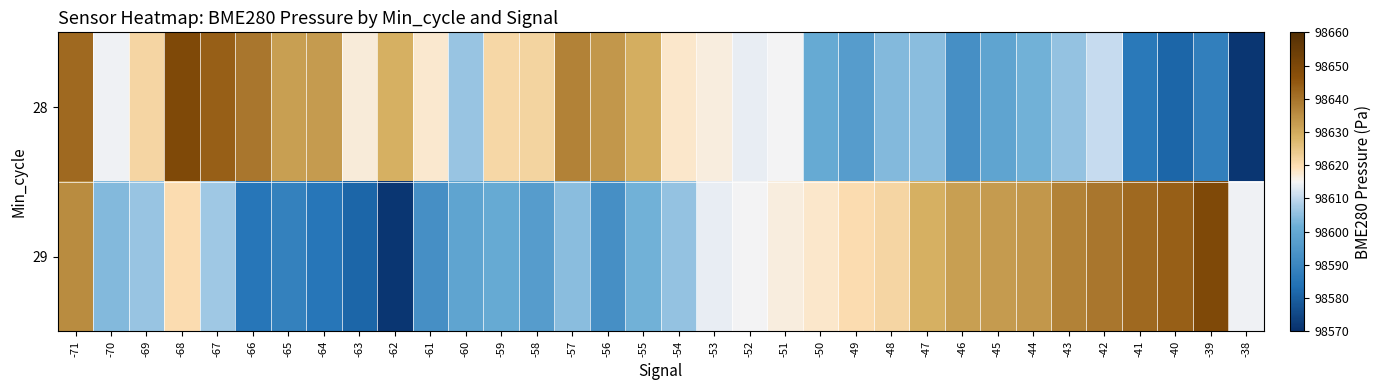

What is the maximum value shown in the chart?

98649.2